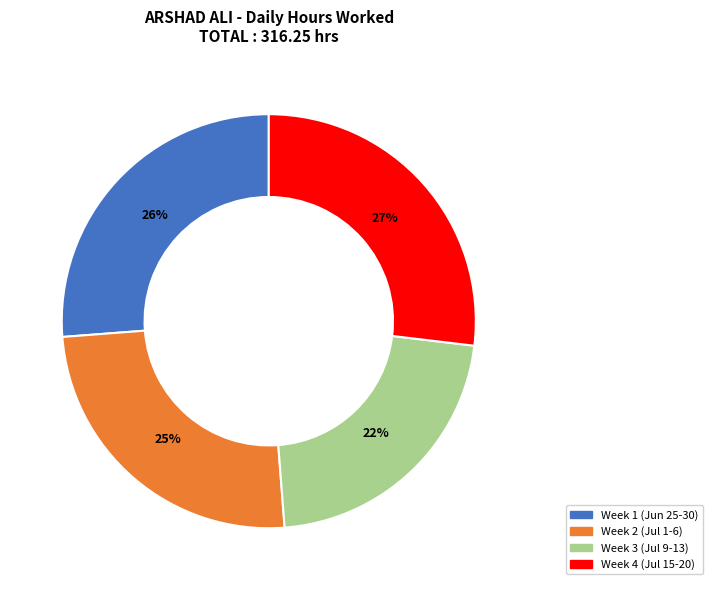

Between Week 2 (Jul 1-6) and Week 1 (Jun 25-30), which is larger?

Week 1 (Jun 25-30)